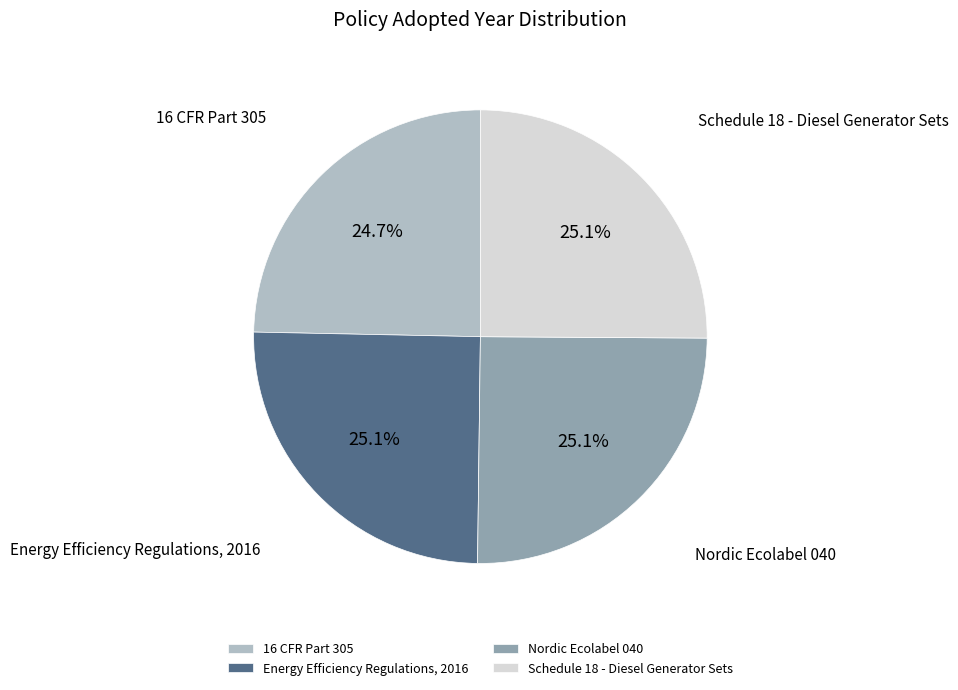

How many segments does this pie chart have?

4